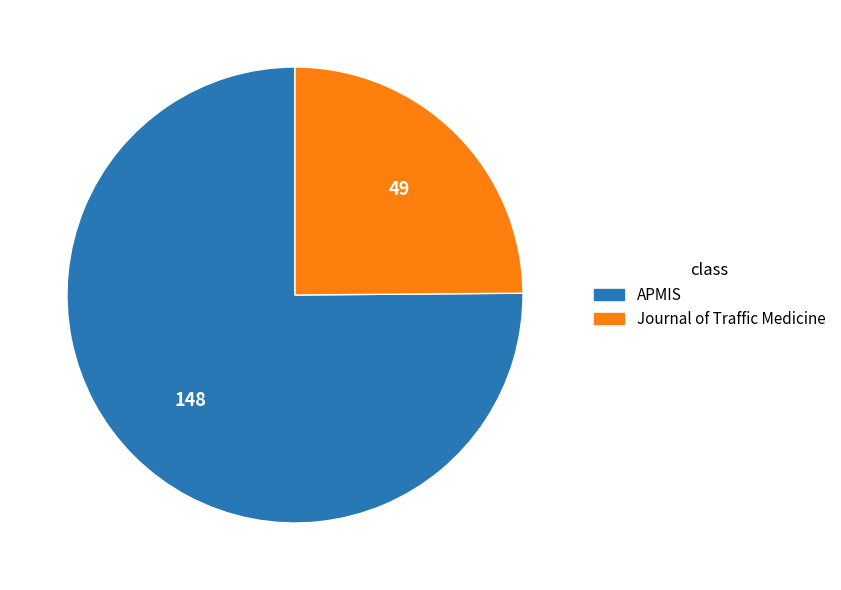

Rank the categories by value from lowest to highest.

Journal of Traffic Medicine, APMIS